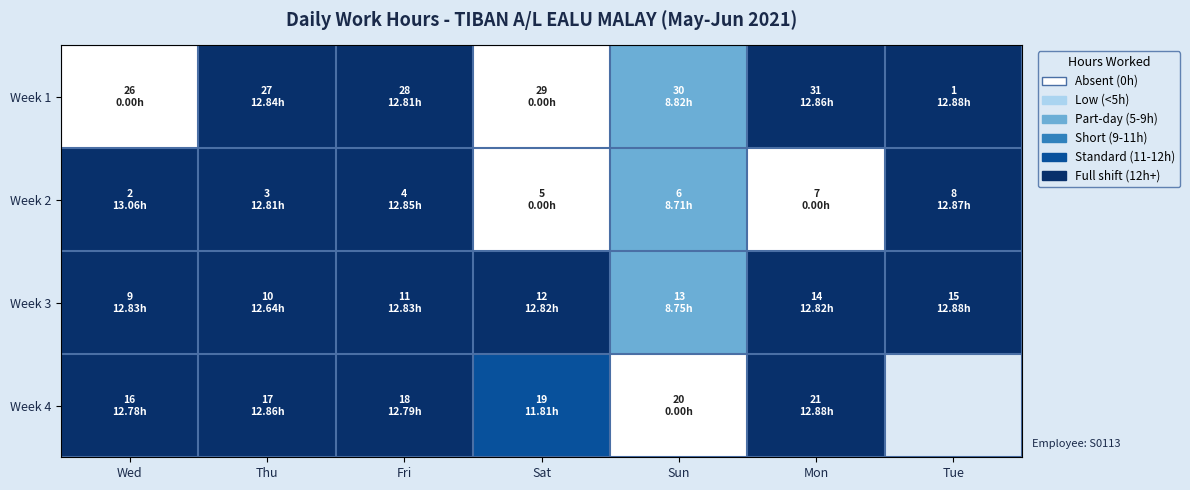

Which series has the widest spread of values?

Week 2